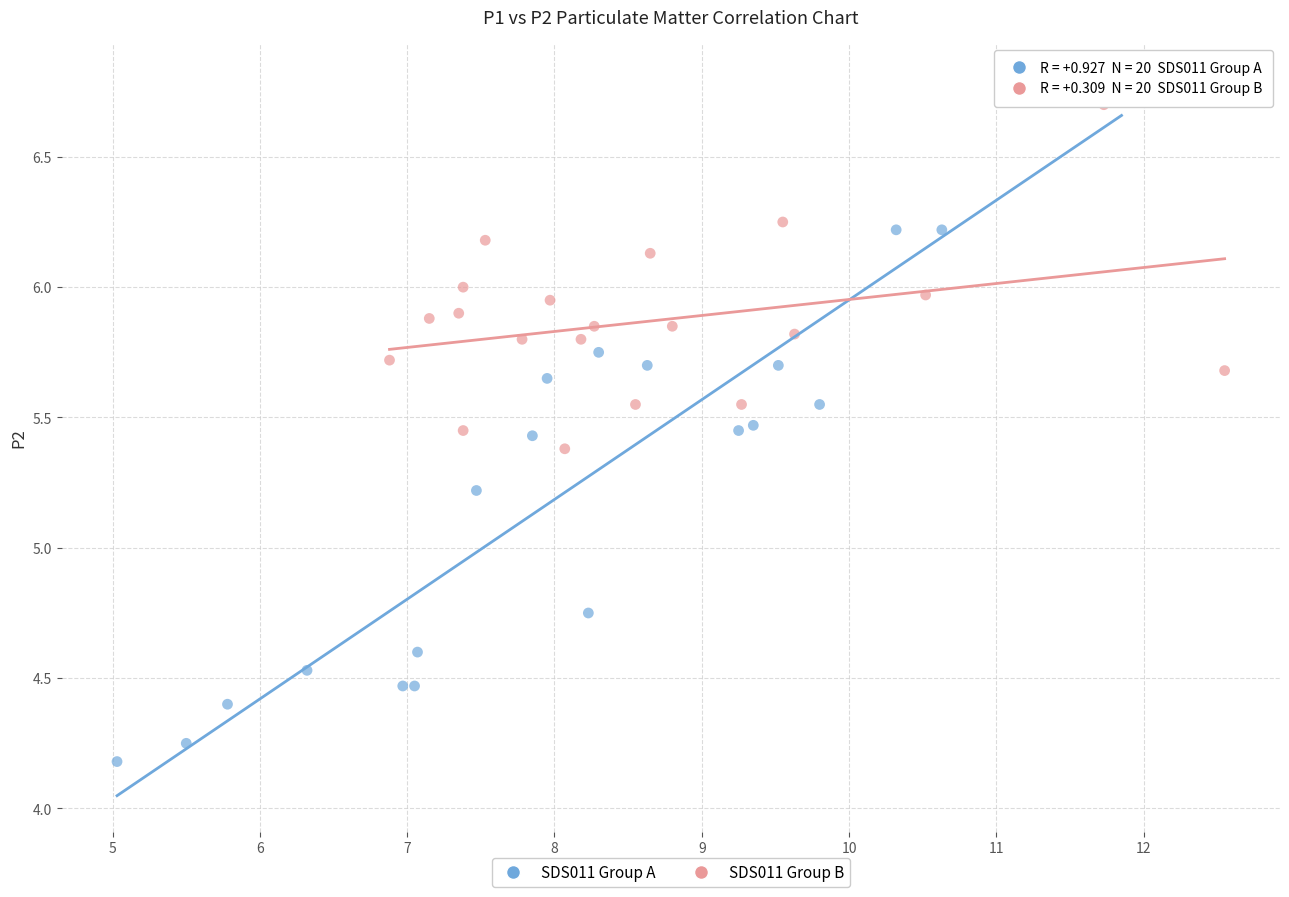

Which series reaches the minimum Y coordinate?

SDS011 Group A